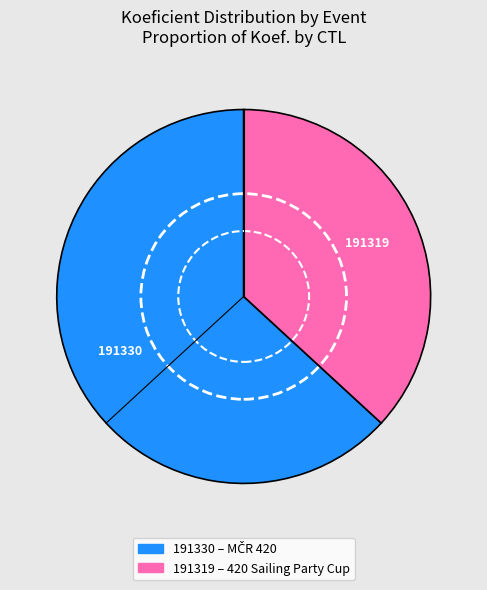

Rank the categories by value from highest to lowest.

191330, 191319